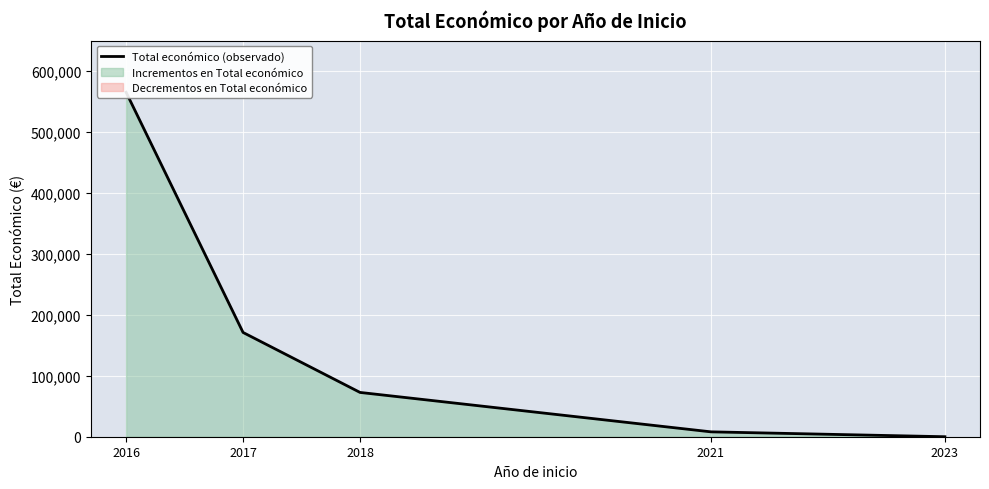

The value at 2018 is 72610. True or false?

True